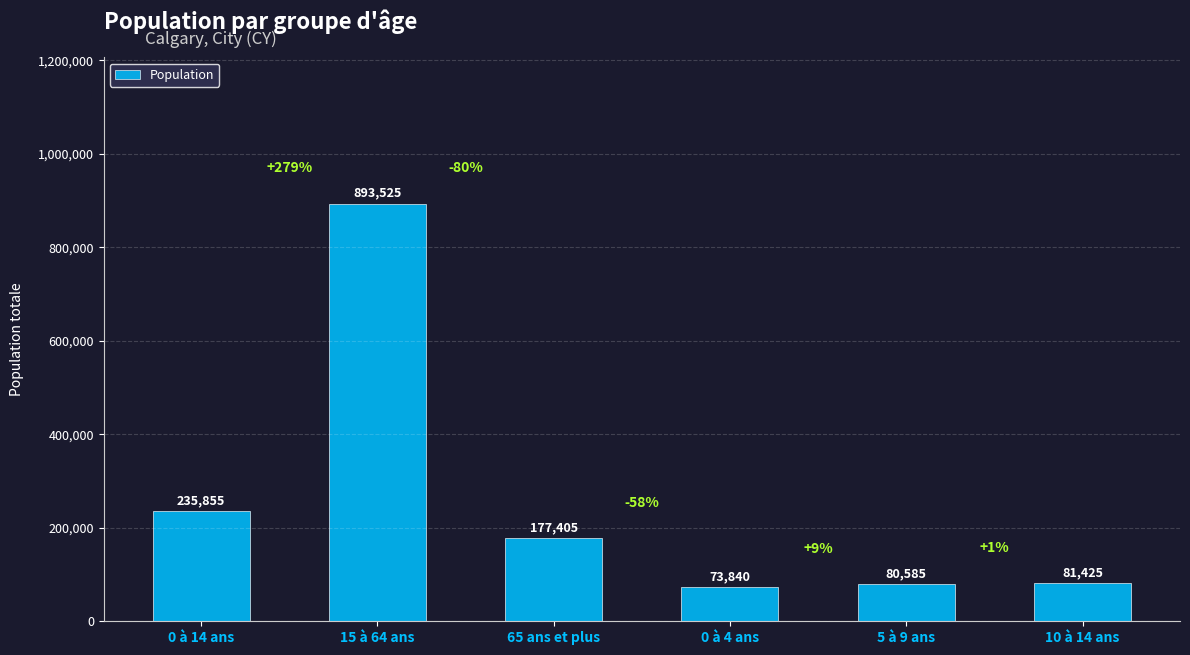

What is the sum of the values at 15 à 64 ans and 10 à 14 ans?

974950